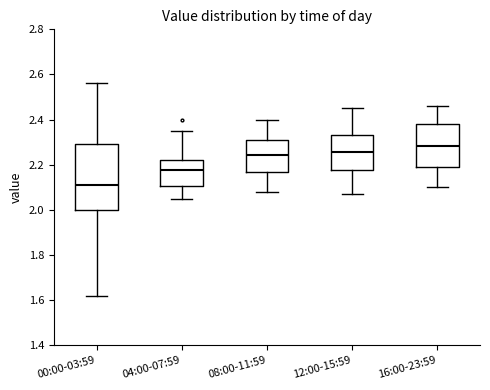

Comparing the boxes themselves (not the whiskers), which one is the tallest?

00:00-03:59